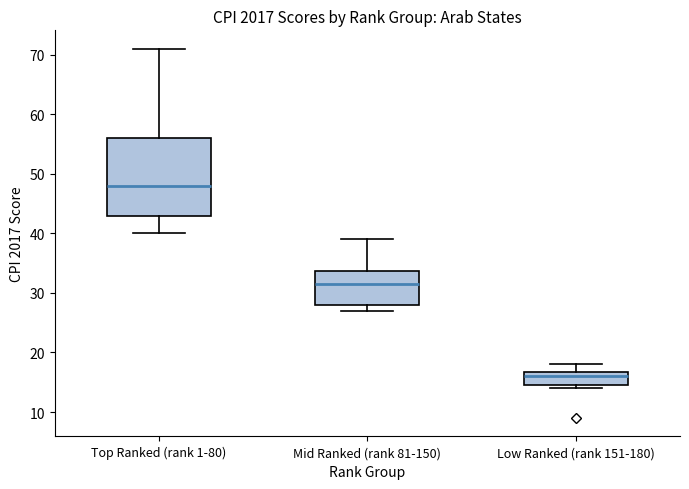

Which box has the lowest median line?

Low Ranked (rank 151-180)